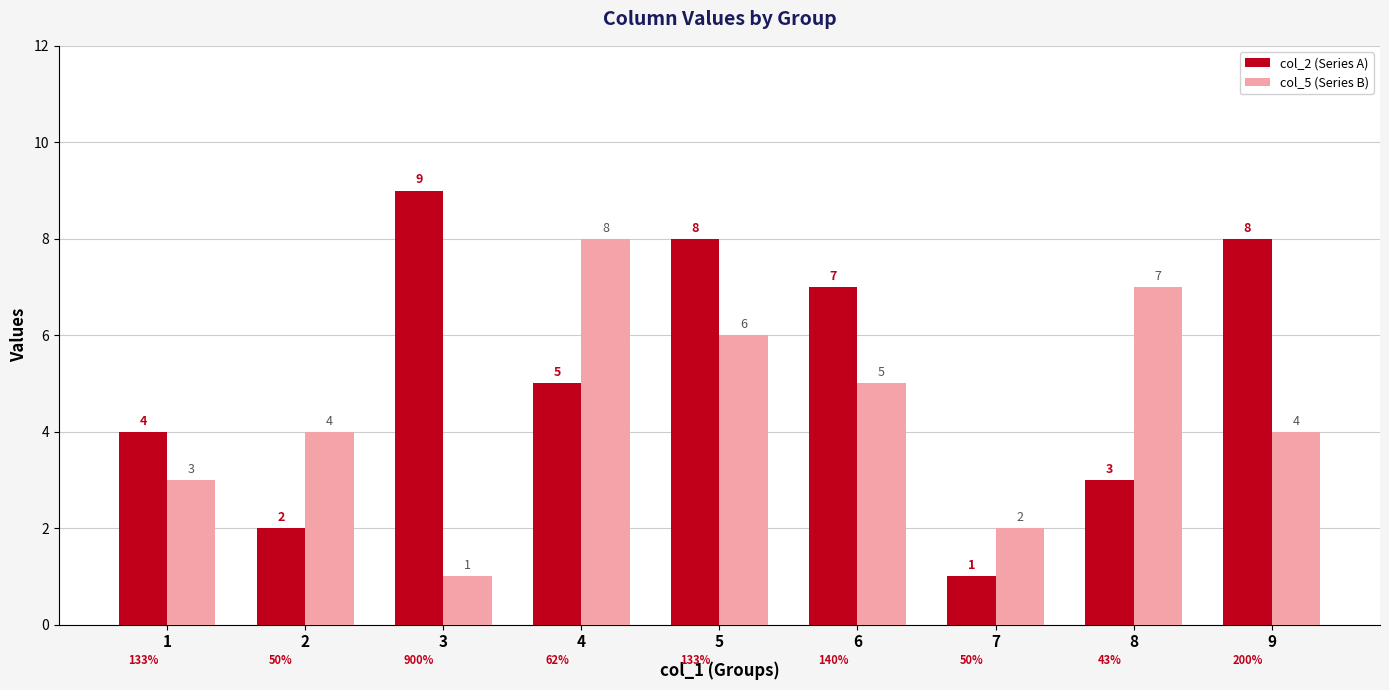

Reading left to right, list all the values displayed in this chart.

col_2 (Series A): 1=4	2=2	3=9	4=5	5=8	6=7	7=1	8=3	9=8
col_5 (Series B): 1=3	2=4	3=1	4=8	5=6	6=5	7=2	8=7	9=4